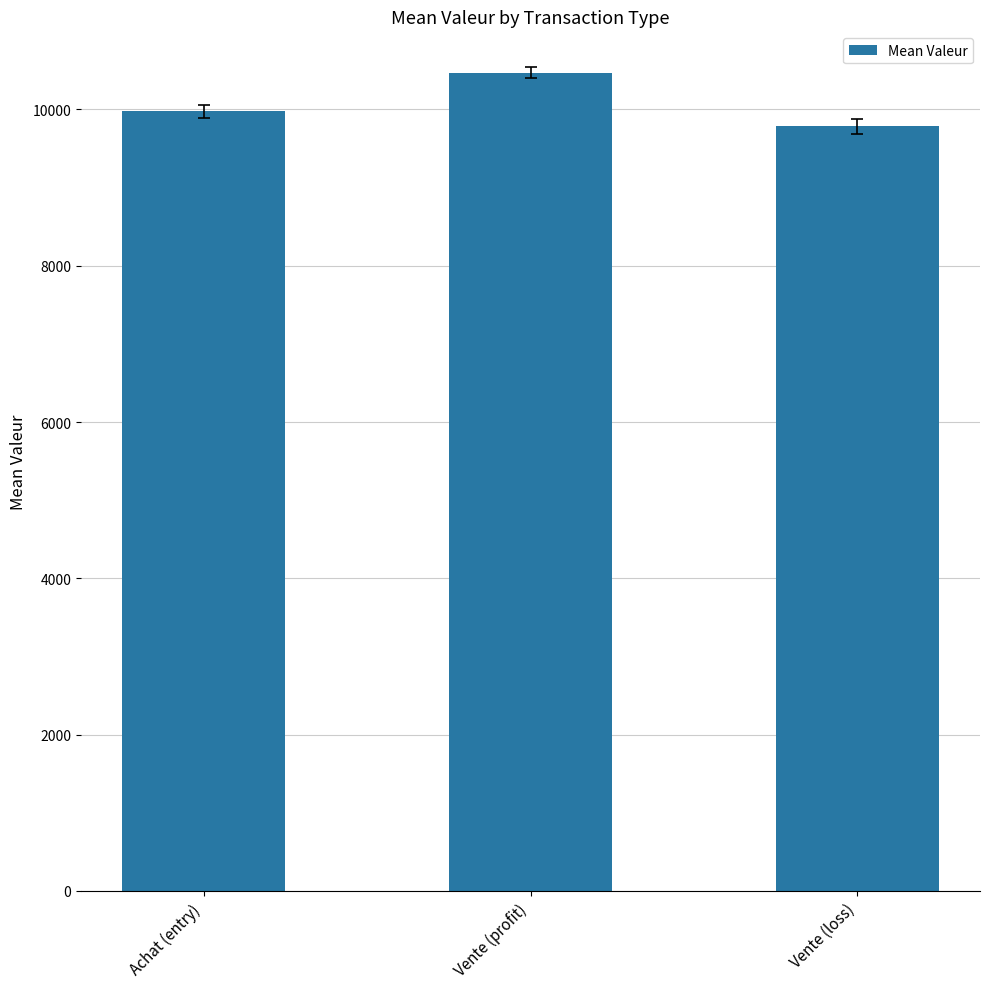

Reading left to right, transcribe all the data shown in this chart.

Achat (entry)=9974.5	Vente (profit)=10473.0	Vente (loss)=9783.5